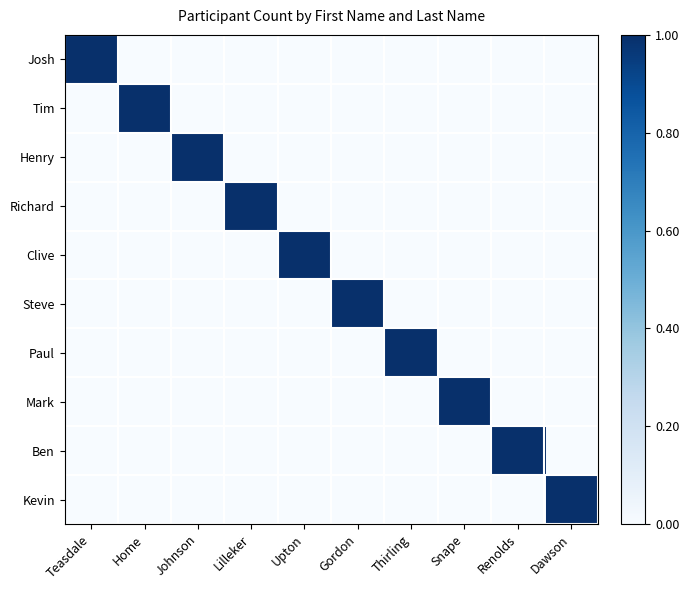

Which series changed the most between Home and Johnson?

Tim